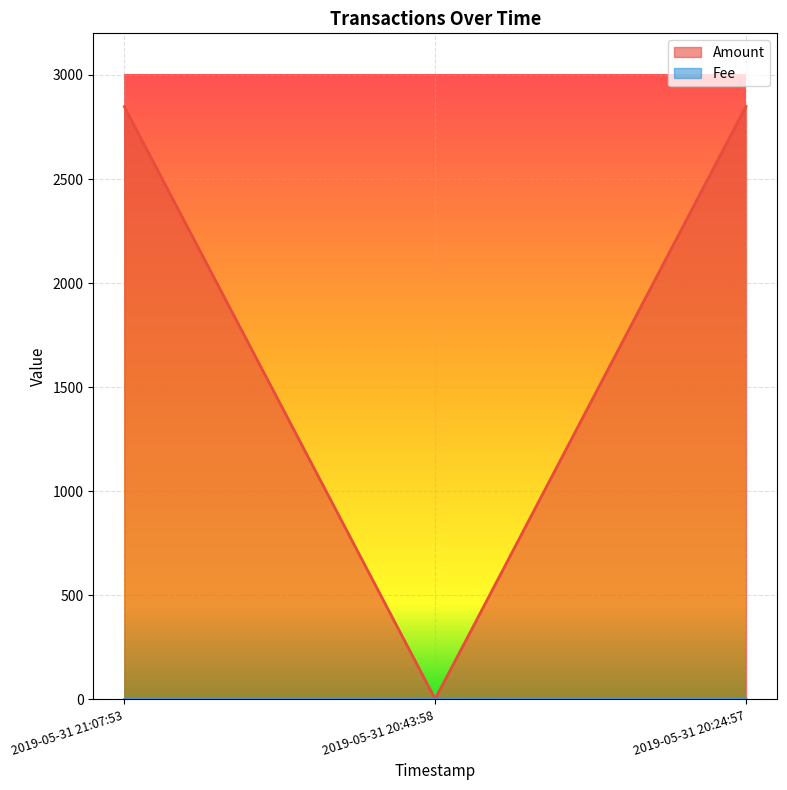

Which series has the largest total across all categories?

Amount